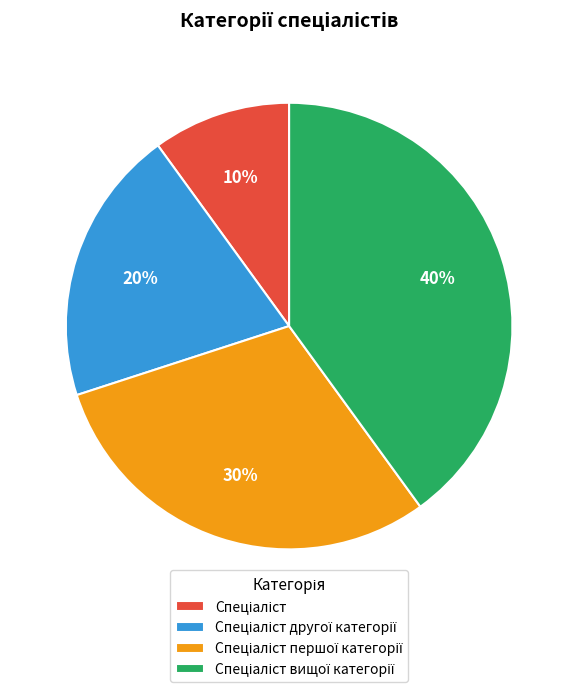

Is there a majority slice in this chart?

No